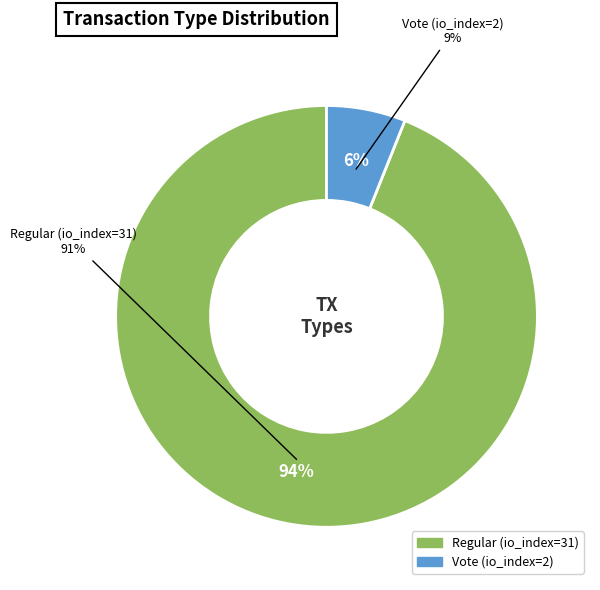

Does Vote (io_index=2) account for over 50% of the chart?

No